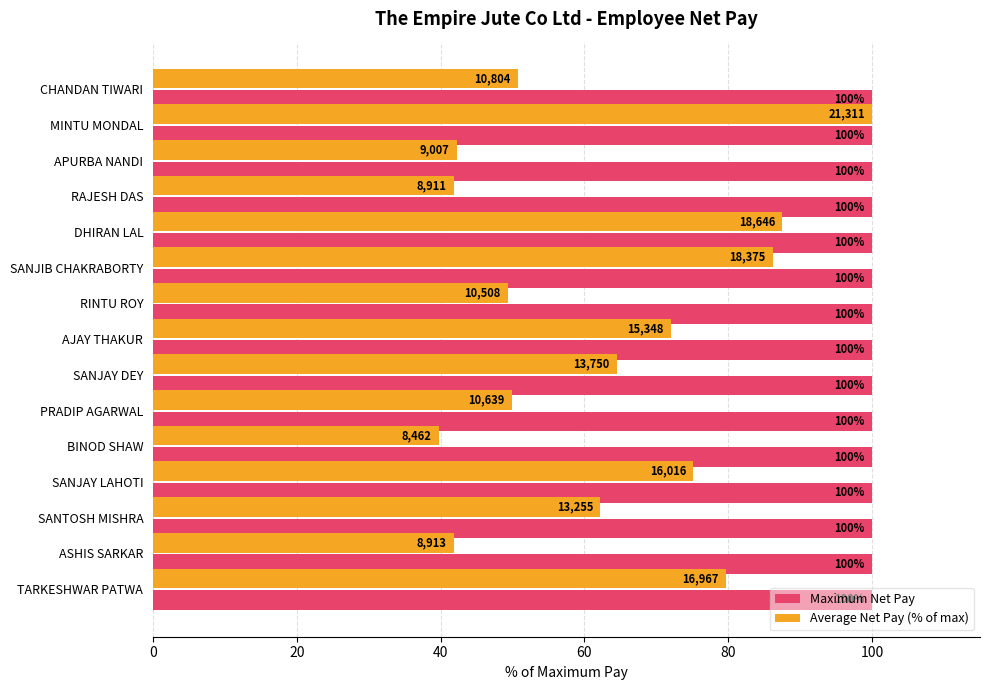

Which series has the widest spread of values?

Average Net Pay (% of max)